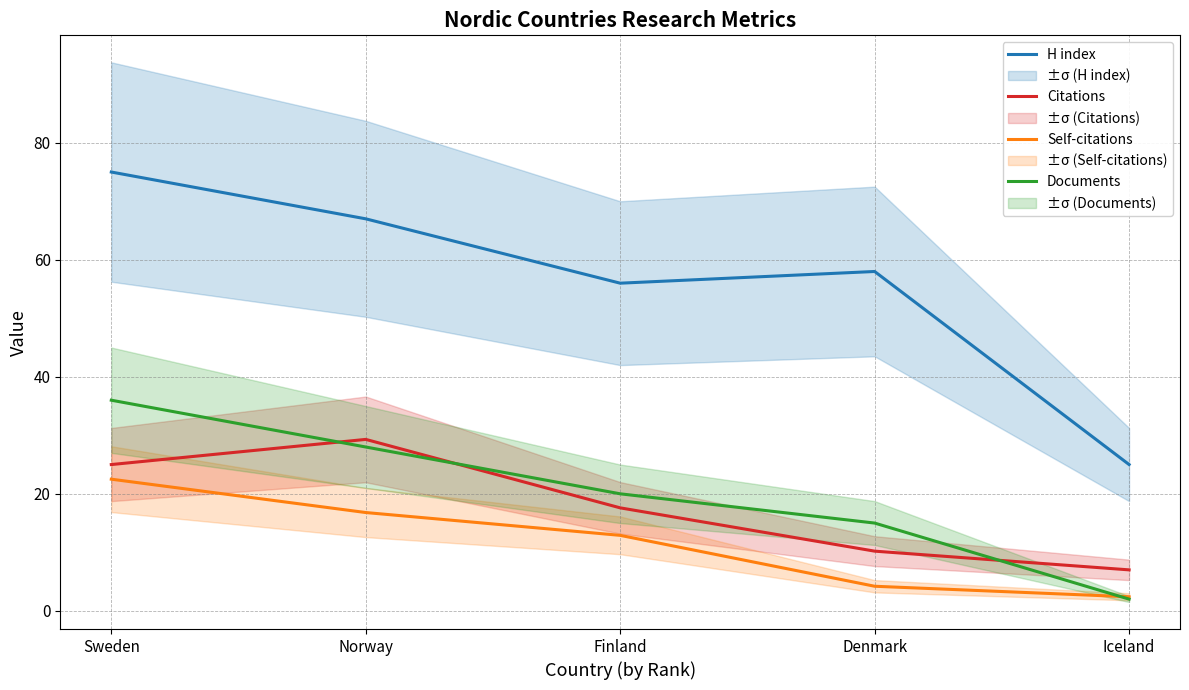

The Citations series shows 27.1 at Finland. True or false?

False